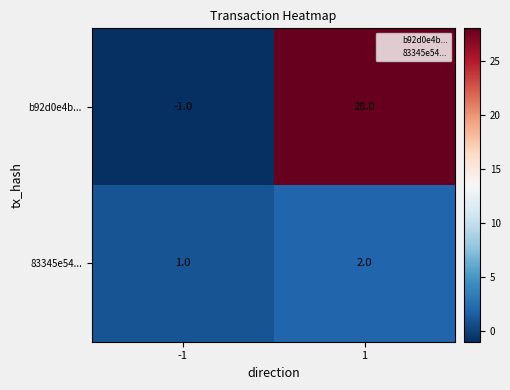

Is it true that b92d0e4b... equals 0 at -1?

False